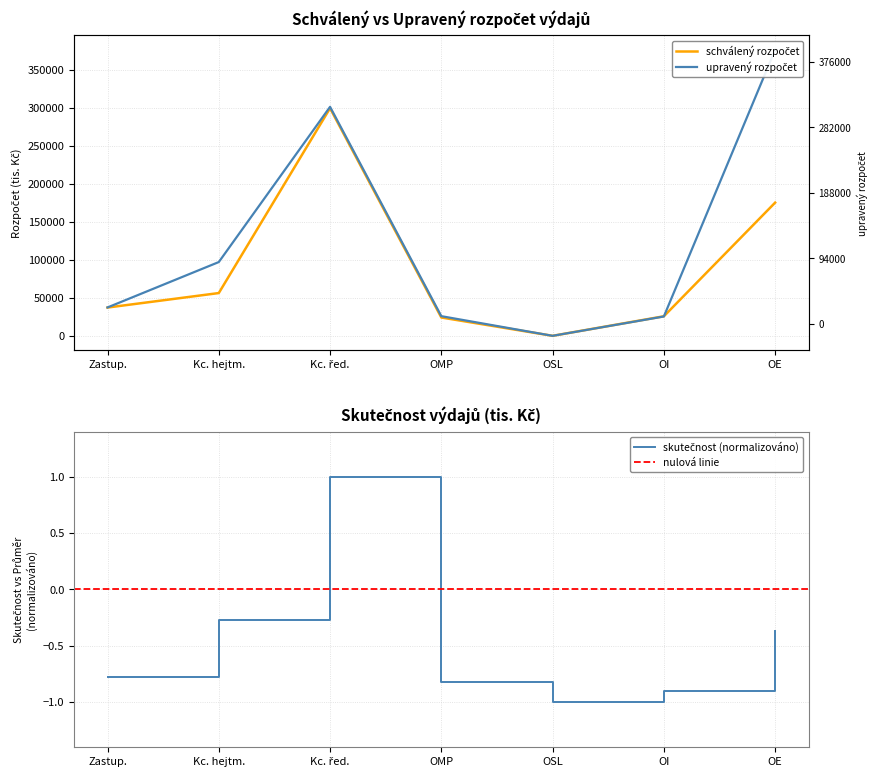

True or false: upravený rozpočet has more than 0 interior local peaks.

True